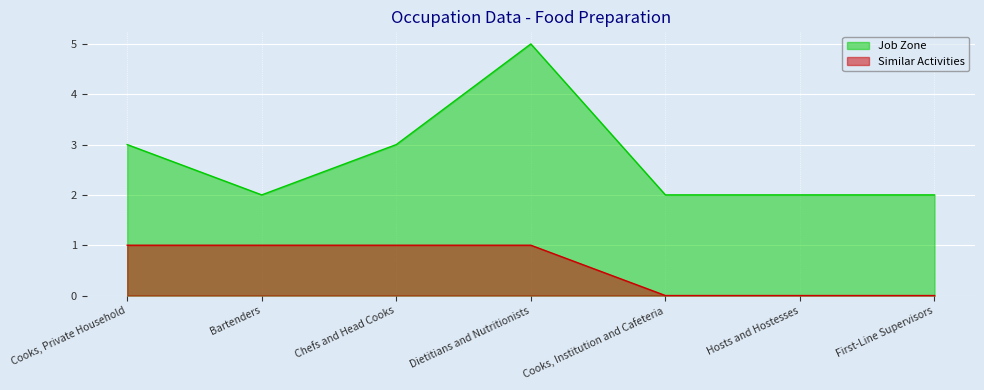

Which category has the highest value across all series?

Dietitians and Nutritionists